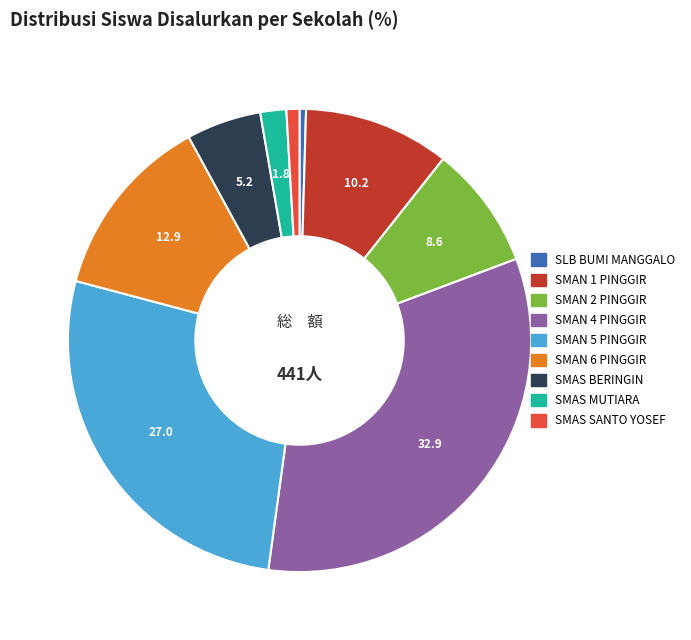

Which category has the biggest portion of the pie?

SMAN 4 PINGGIR